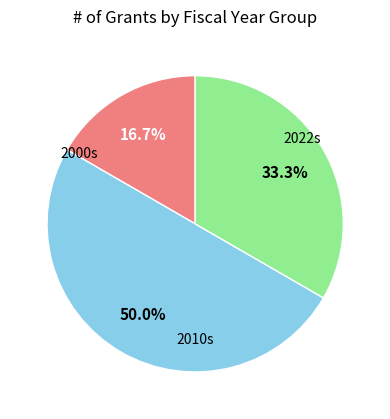

How many segments does this pie chart have?

3